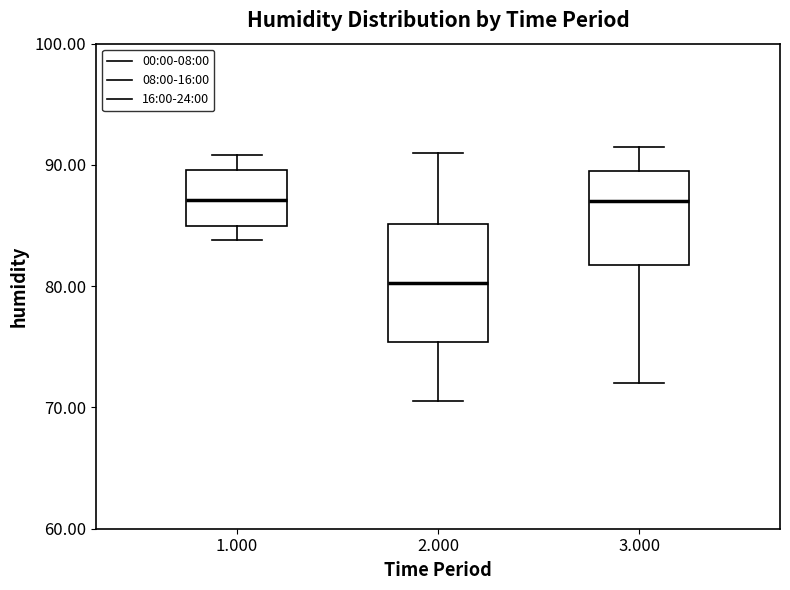

Which box's median line is the lowest?

2.000